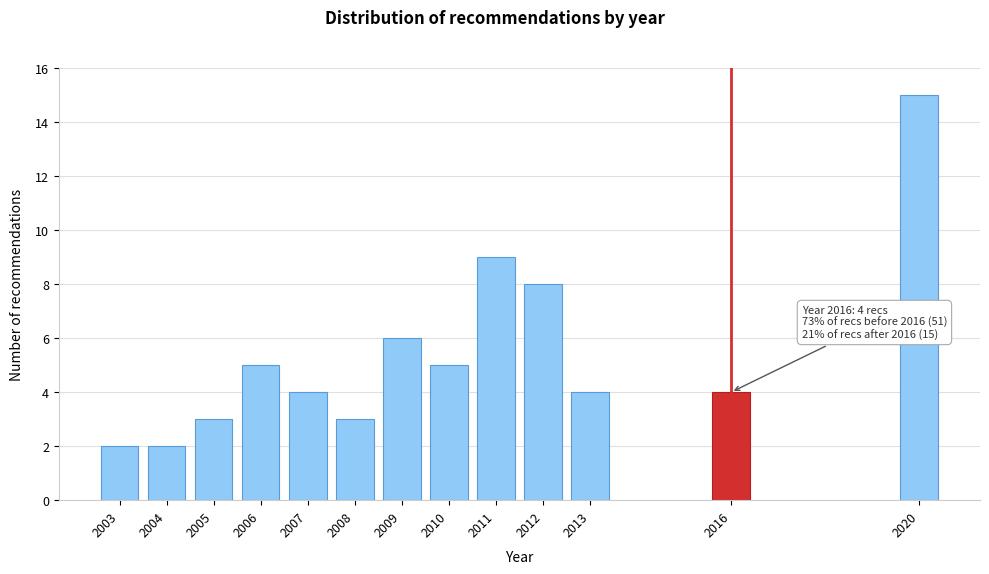

Reading right to left, list all the values displayed in this chart.

2020=15	2016=4	2013=4	2012=8	2011=9	2010=5	2009=6	2008=3	2007=4	2006=5	2005=3	2004=2	2003=2